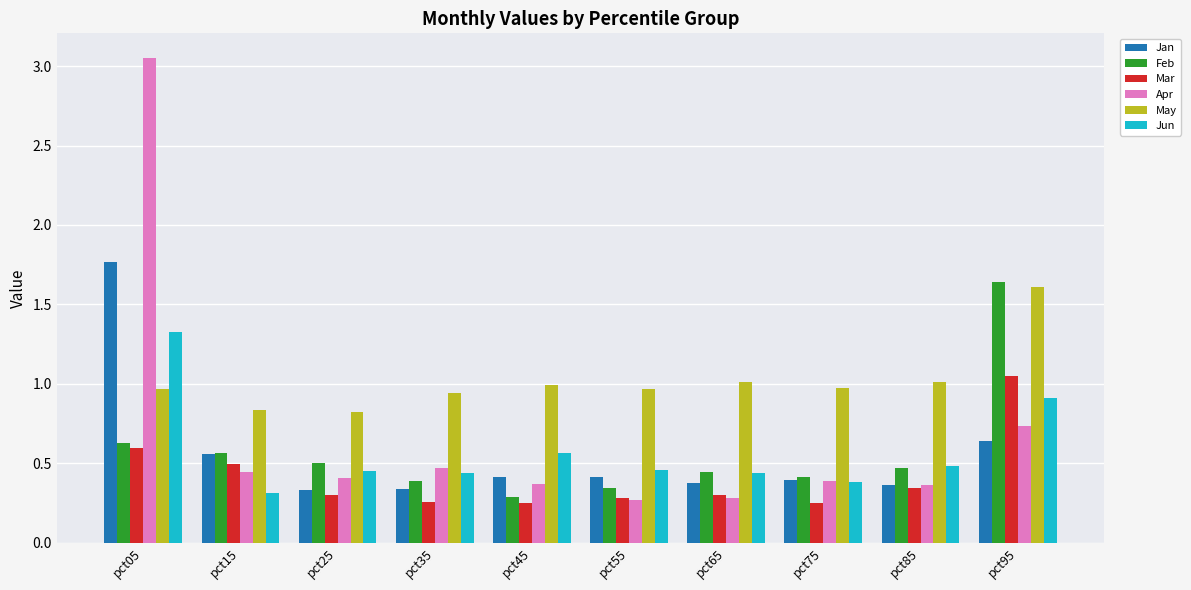

Does the chart contain any negative values?

No